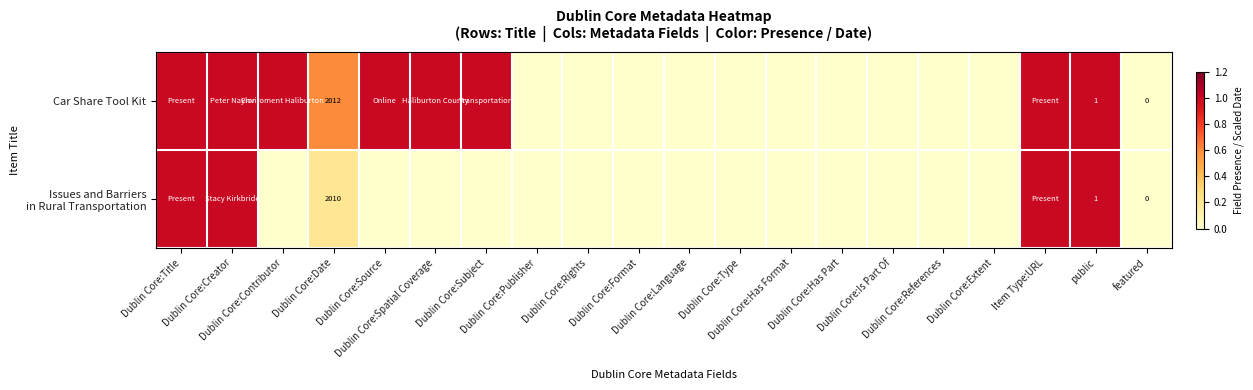

How many series are shown in this chart?

2